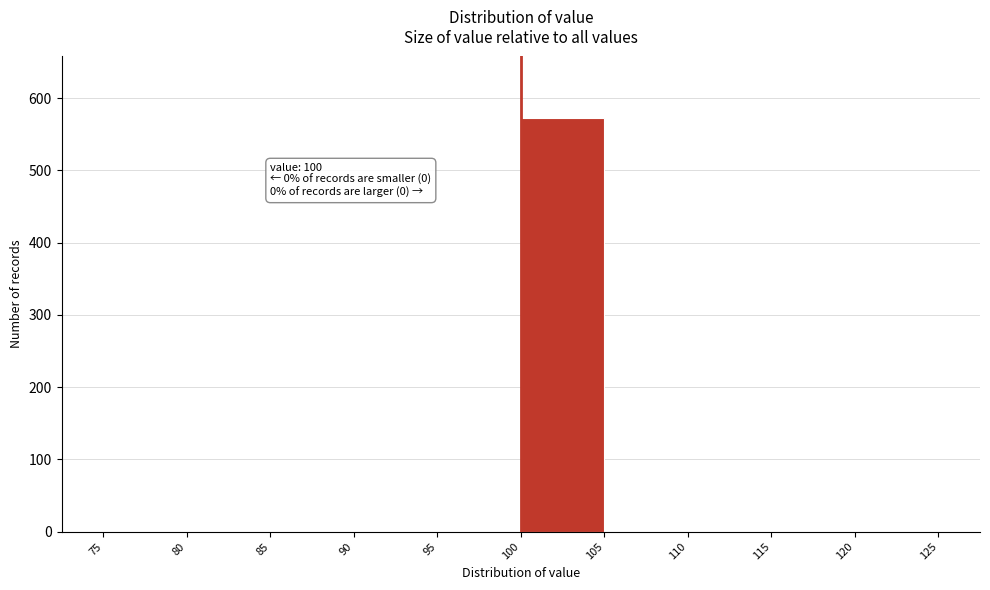

Over which range of the x-axis is the bar tallest?

100 to 105